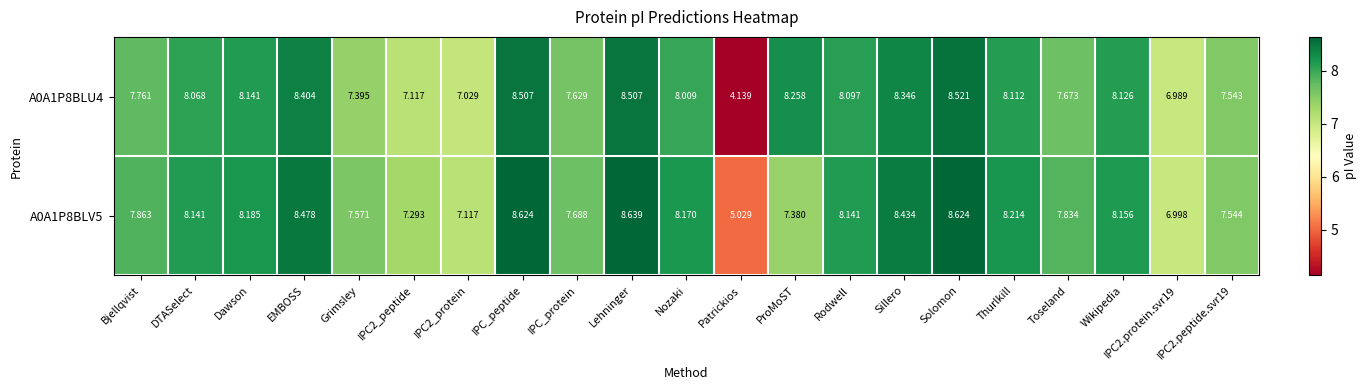

Which series has the largest total across all categories?

A0A1P8BLV5